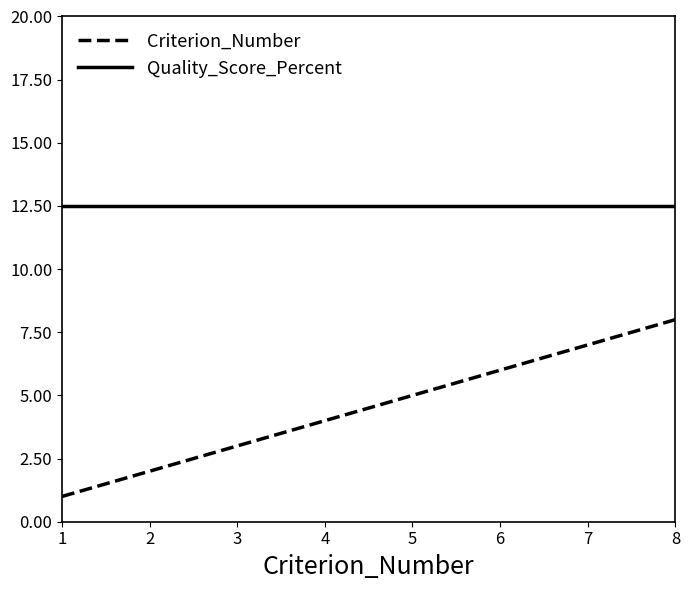

What are all the series names shown in the legend?

Criterion_Number, Quality_Score_Percent